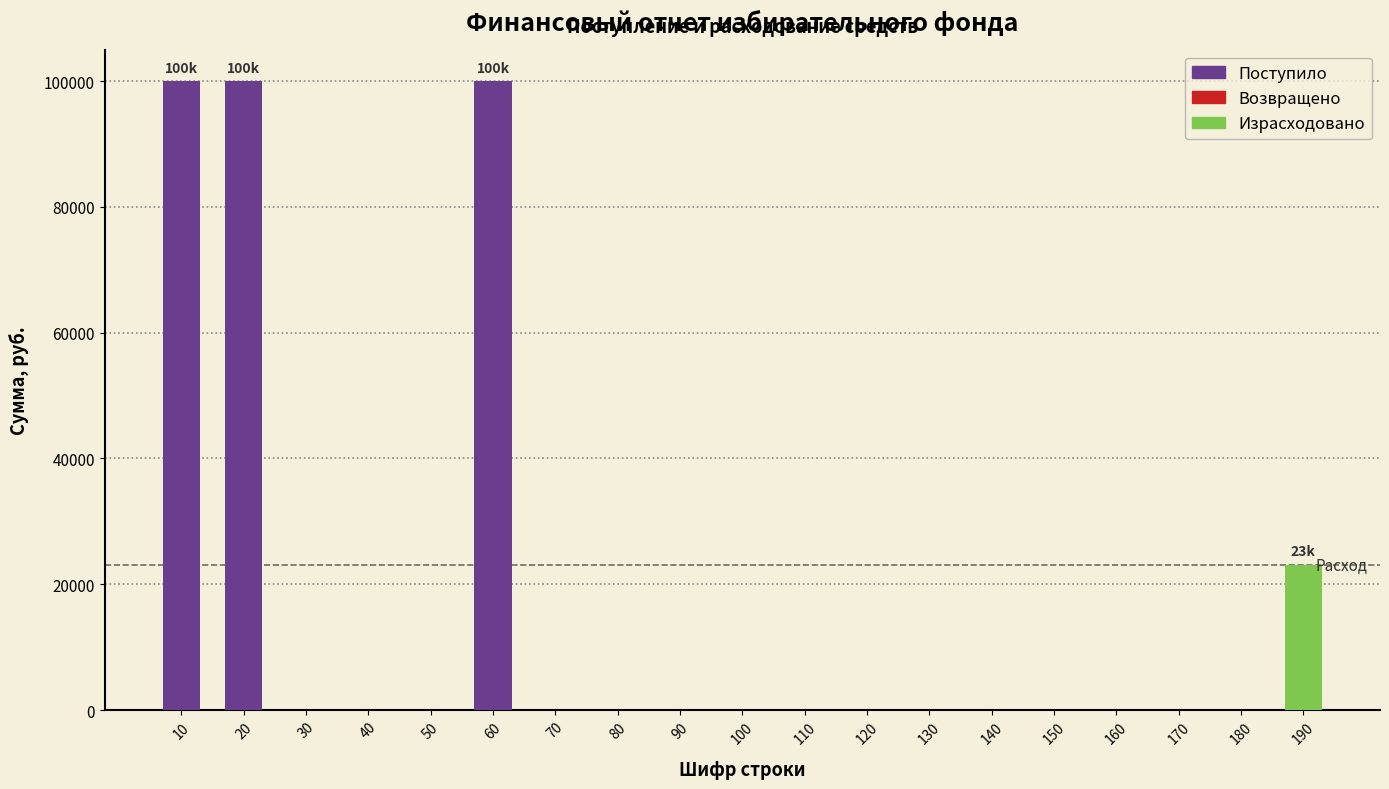

Reading left to right, list all the values displayed in this chart.

10=100000	20=100000	30=0	40=0	50=0	60=100000	70=0	80=0	90=0	100=0	110=0	120=0	130=0	140=0	150=0	160=0	170=0	180=0	190=23100